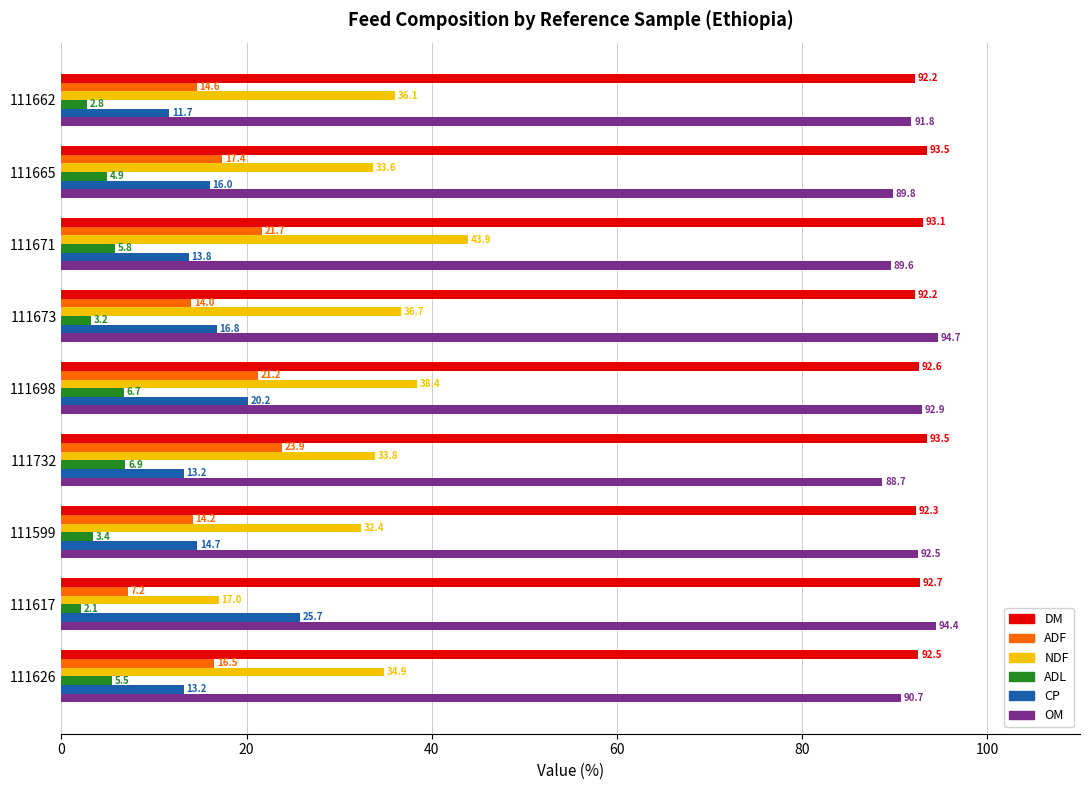

What is the lowest value of the DM series?

92.2